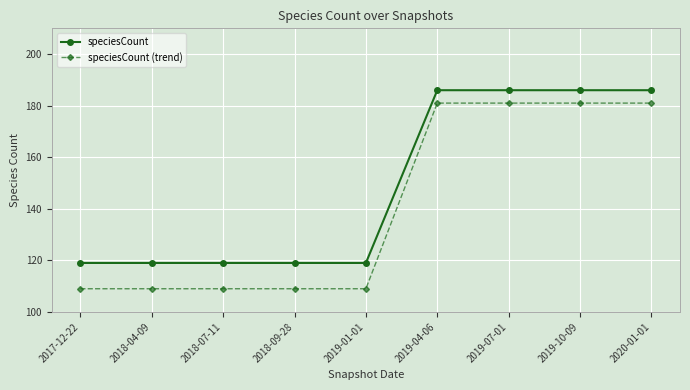

What is the total value across all series at 2018-04-09?

228